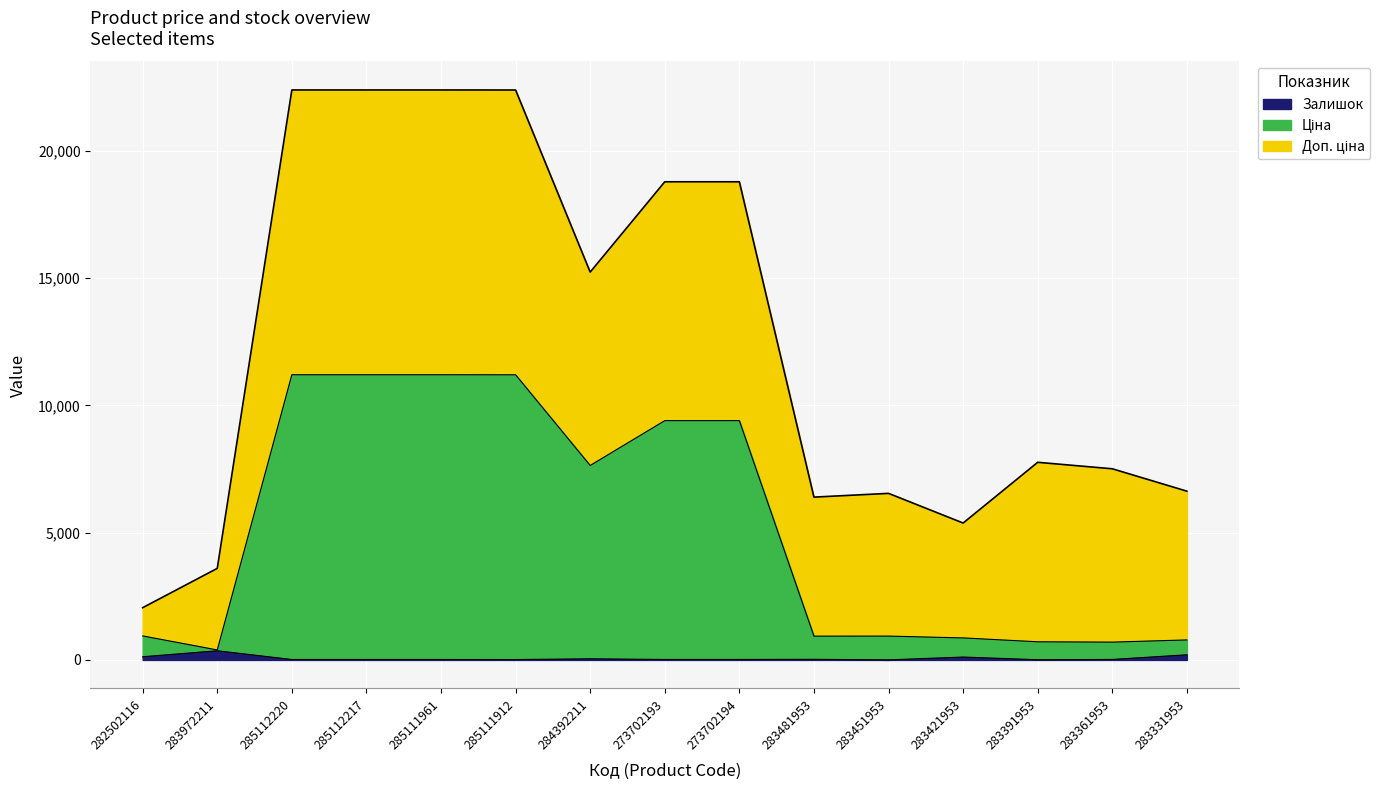

True or false: Залишок has a value of 202.0 at 283331953.

True